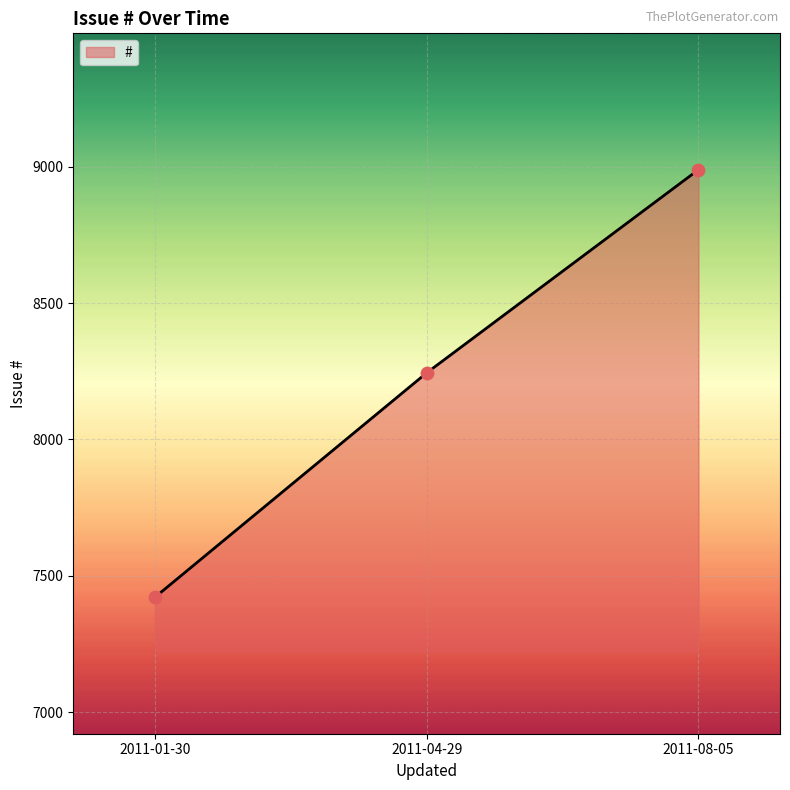

Approximately how many times larger is the value at 2011-04-29 compared to 2011-01-30?

1.1